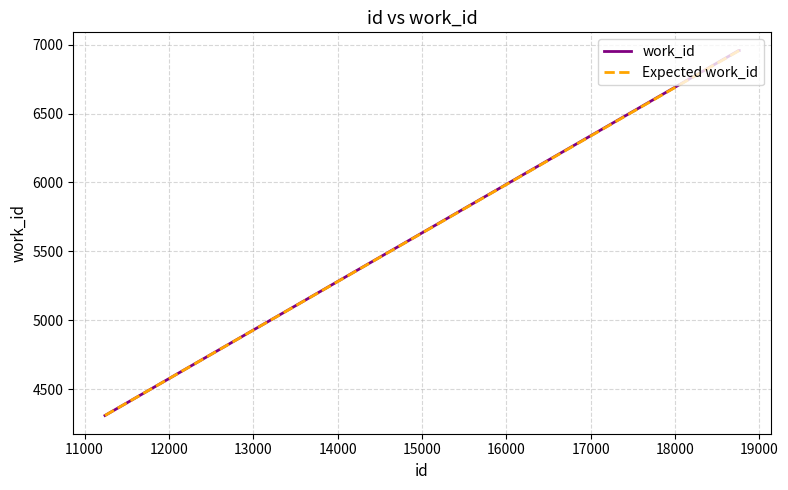

Count the number of data series in this chart.

2